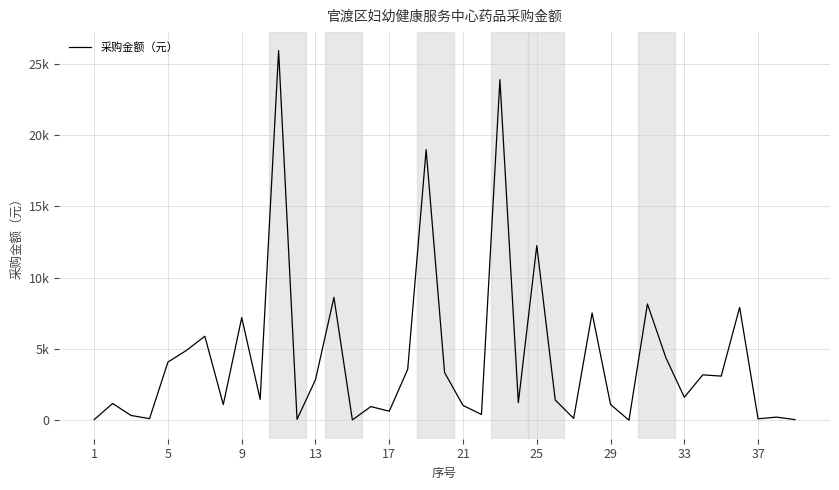

What is the smallest value displayed?

16.4